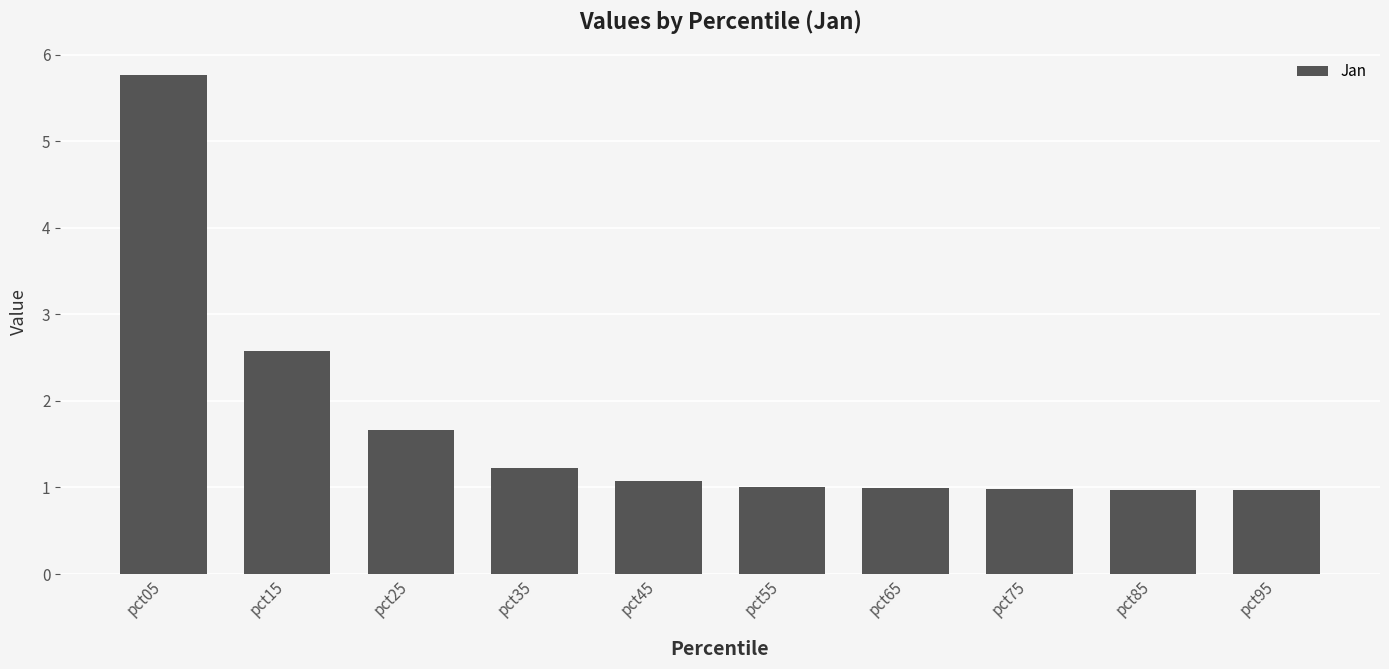

Does the chart contain any negative values?

No